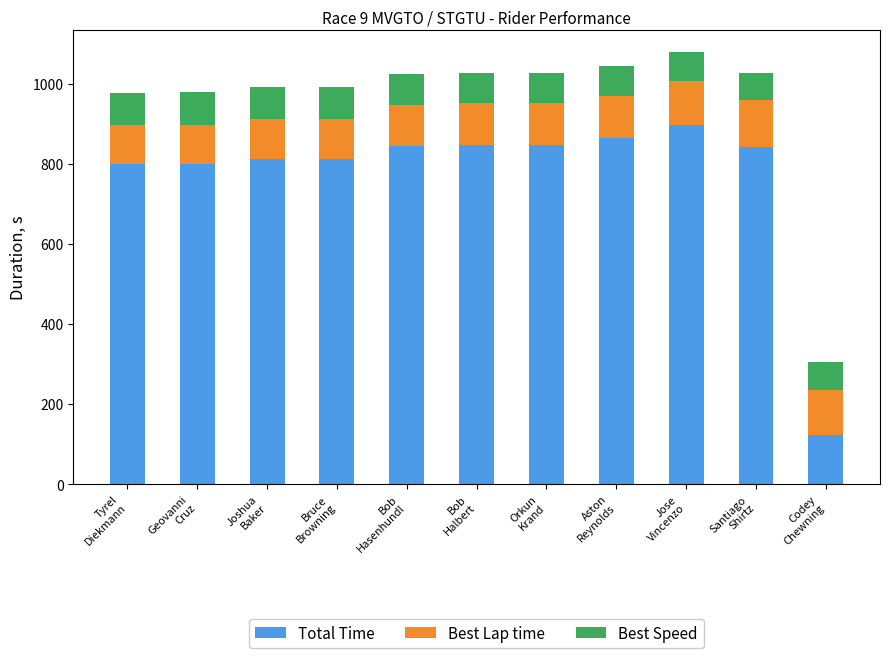

What is the maximum value for Total Time?

898.2